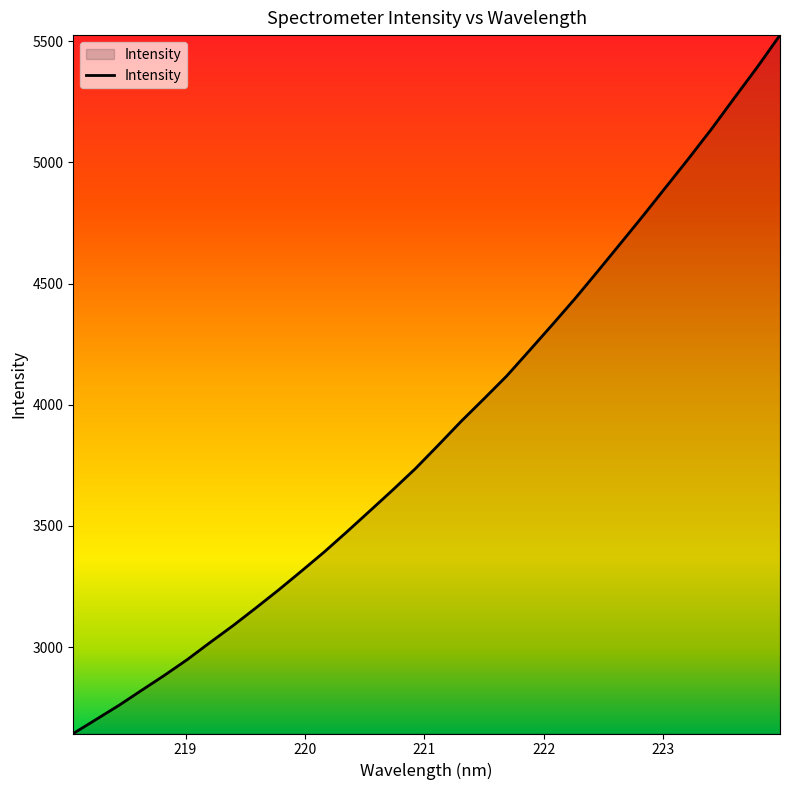

Does the chart have visible grid lines?

No